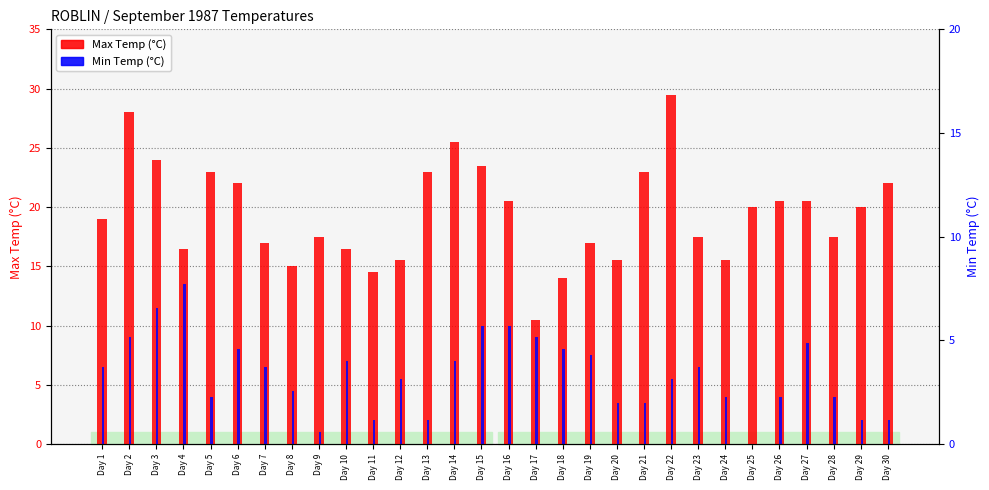

Which category has the highest value across all series?

Day 22